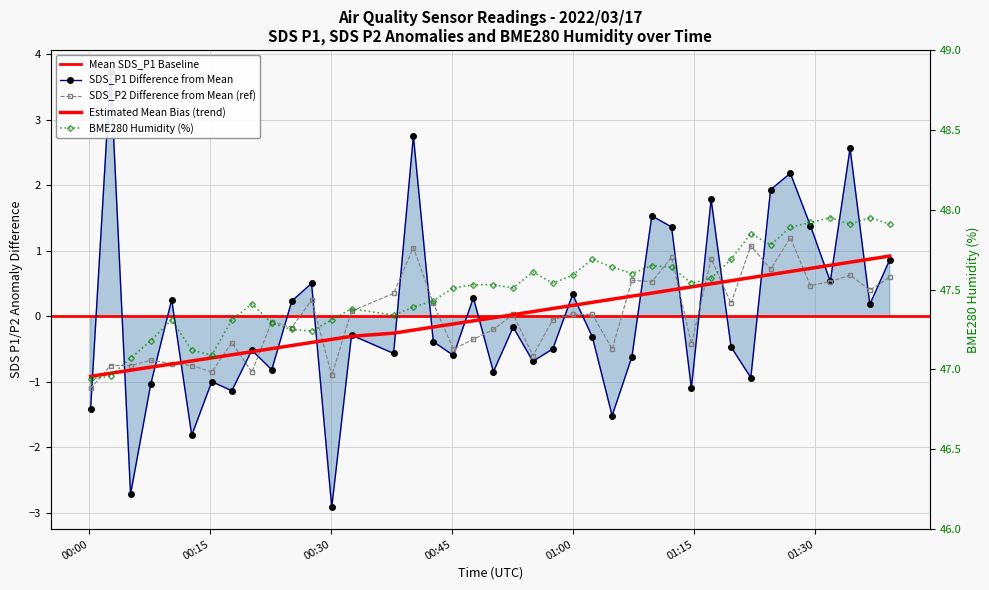

Which series has the largest total across all categories?

BME280_humidity